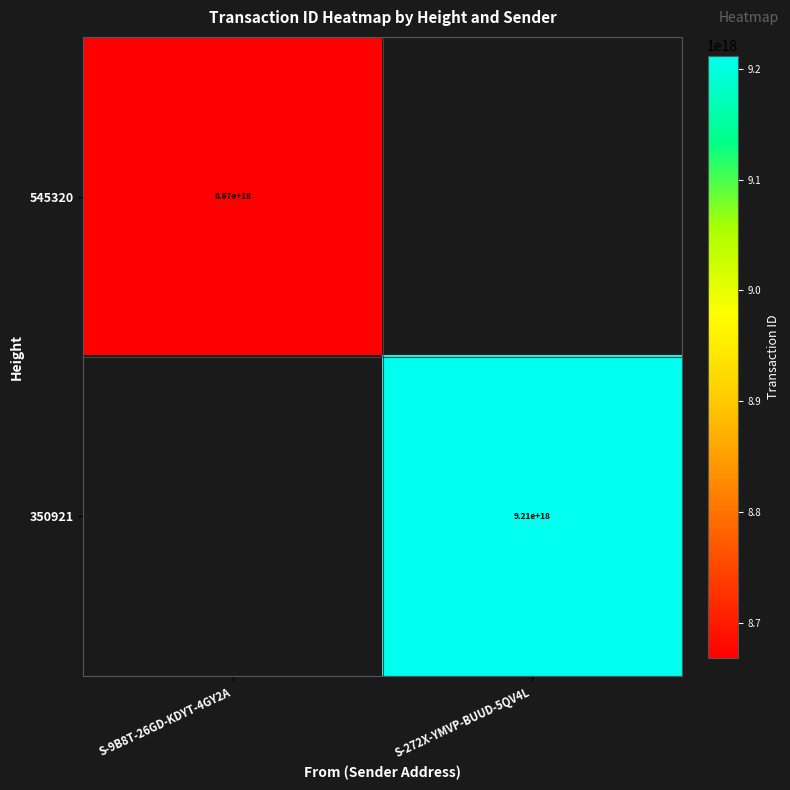

The 350921 series shows 9210000000000000000 at S-272X-YMVP-BUUD-5QV4L. True or false?

True